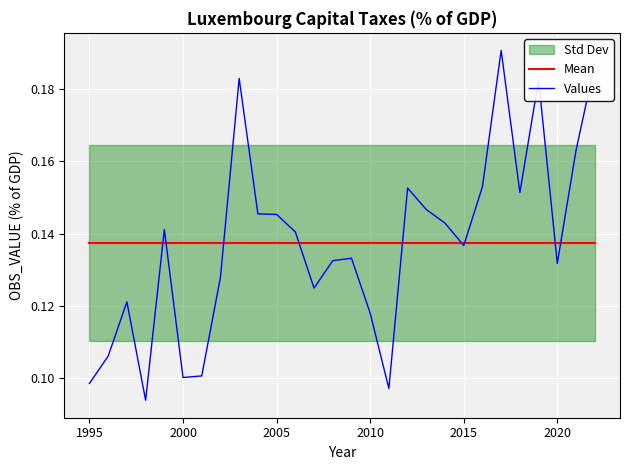

Is it true that Mean equals 0.2 at 1995?

False